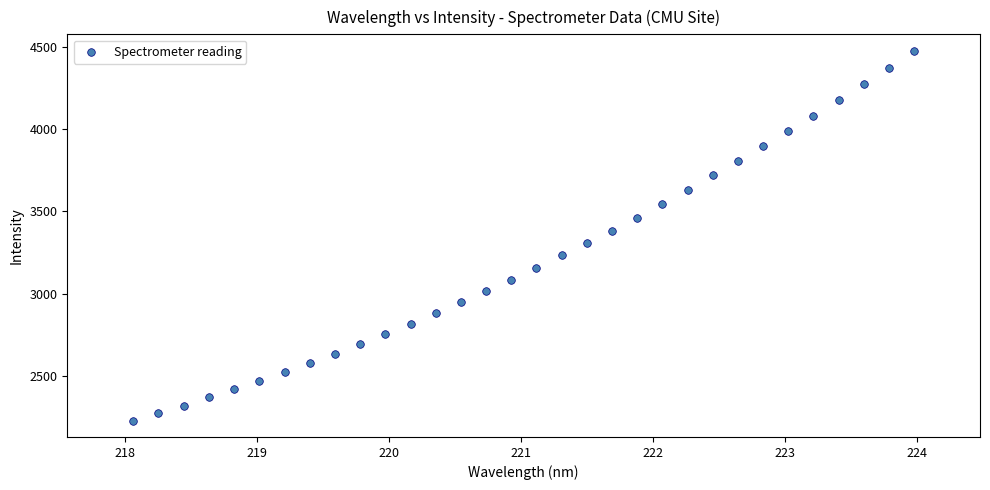

What is the range of Y values (max minus min)?

2250.7